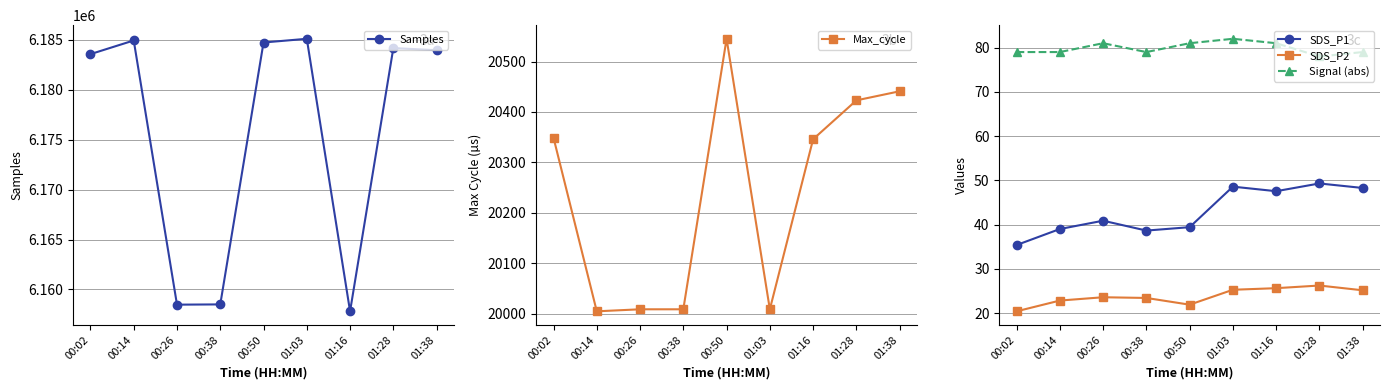

Between 01:03 and 01:38, which series saw the biggest shift?

Samples